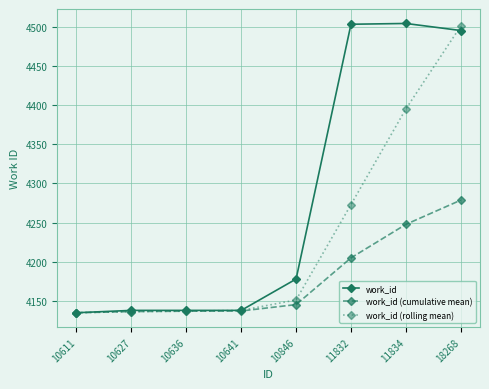

What is the highest value of the work_id (rolling mean) series?

4500.7